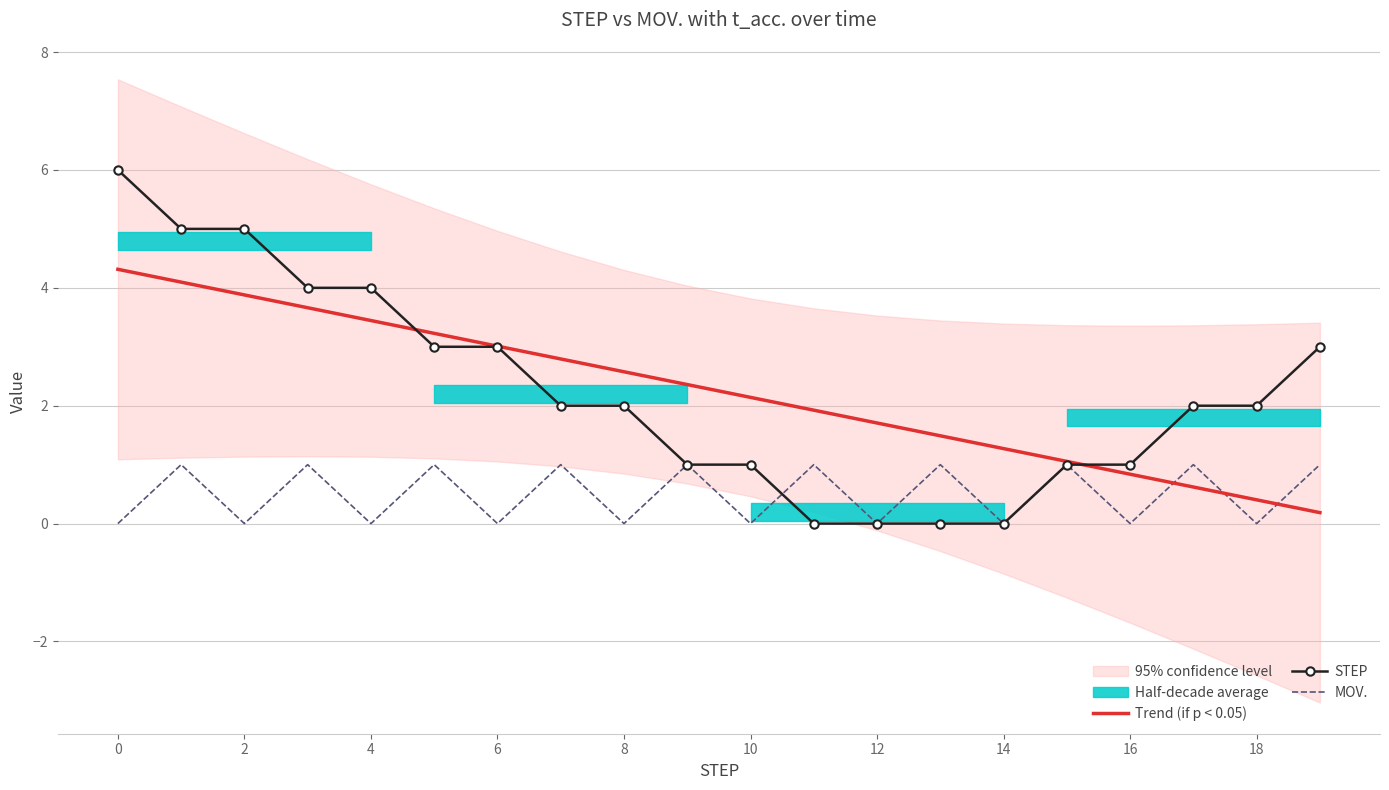

How many interior local peaks does the MOV. series have?

9